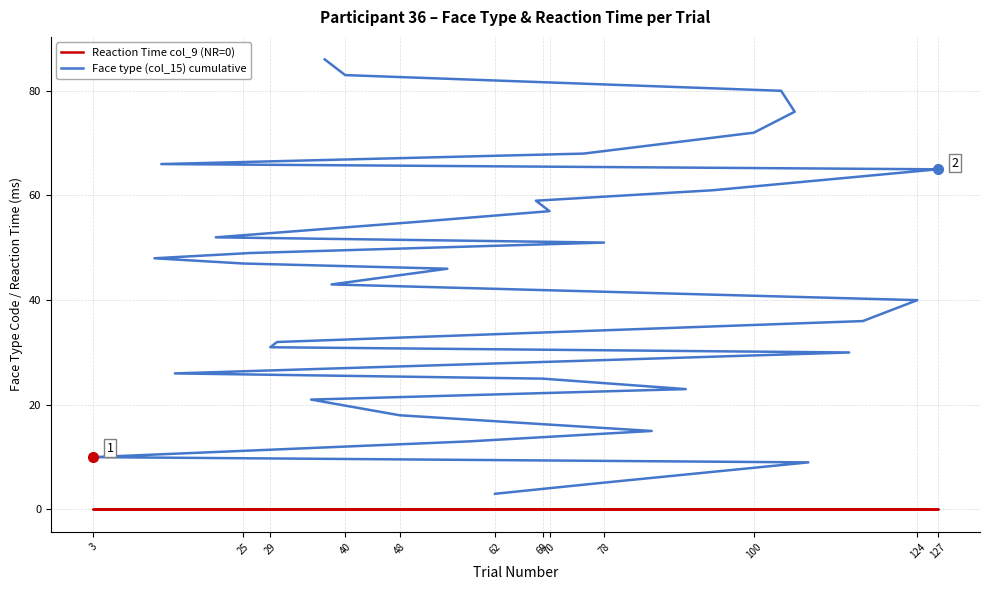

True or false: Reaction Time col_9 (NR=0) and Face type (col_15) cumulative intersect in this chart.

False